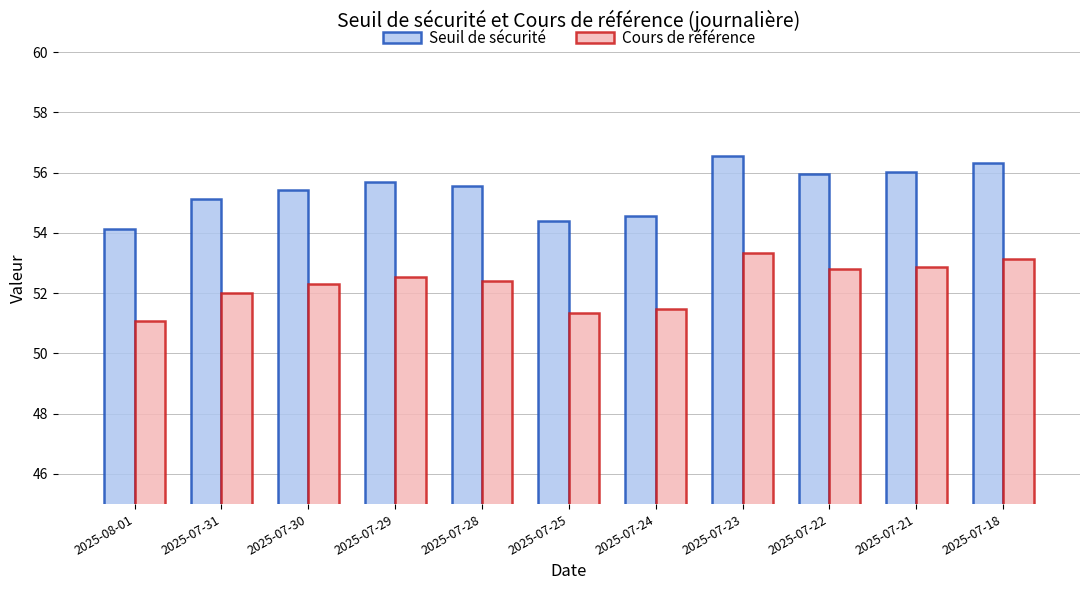

What is the greatest value displayed?

56.5